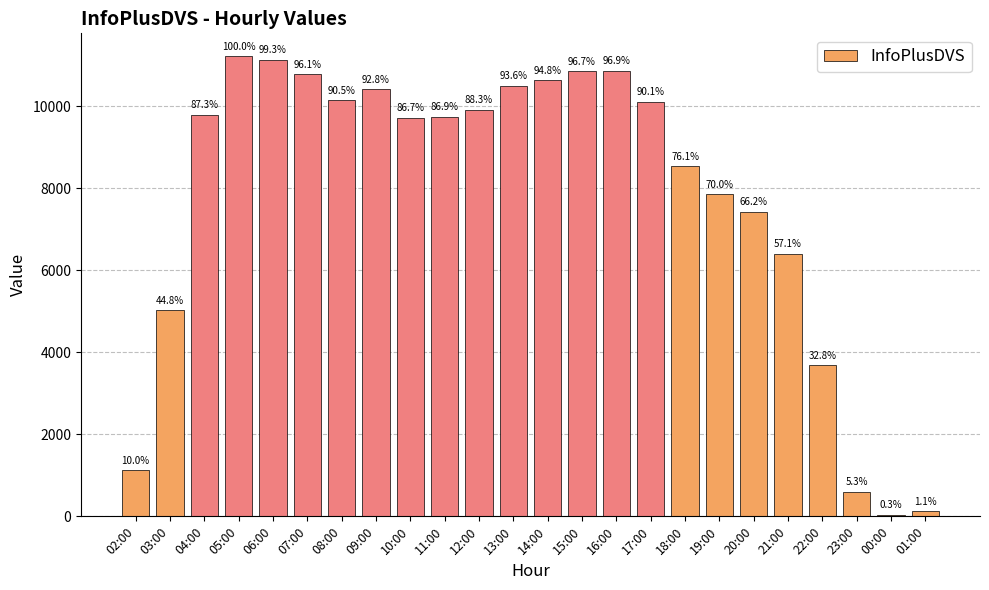

What is the change in value from 17:00 to 01:00?

-9978